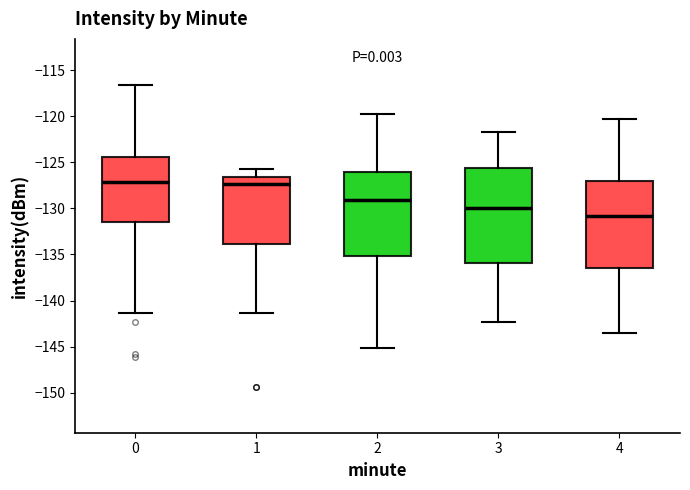

Reading left to right, transcribe this box plot: for each box, give where its median line is, the range the box spans, and where its two whiskers end, as read against the y-axis. The values are not printed on the chart, so give them approximately, as read against the axis.

0: median -127.0, box -131.5 to -124.5, whiskers -141.5 to -116.5
1: median -127.5, box -134.0 to -126.5, whiskers -141.5 to -126.0
2: median -129.0, box -135.0 to -126.0, whiskers -145.0 to -120.0
3: median -130.0, box -136.0 to -125.5, whiskers -142.5 to -121.5
4: median -131.0, box -136.5 to -127.0, whiskers -143.5 to -120.5